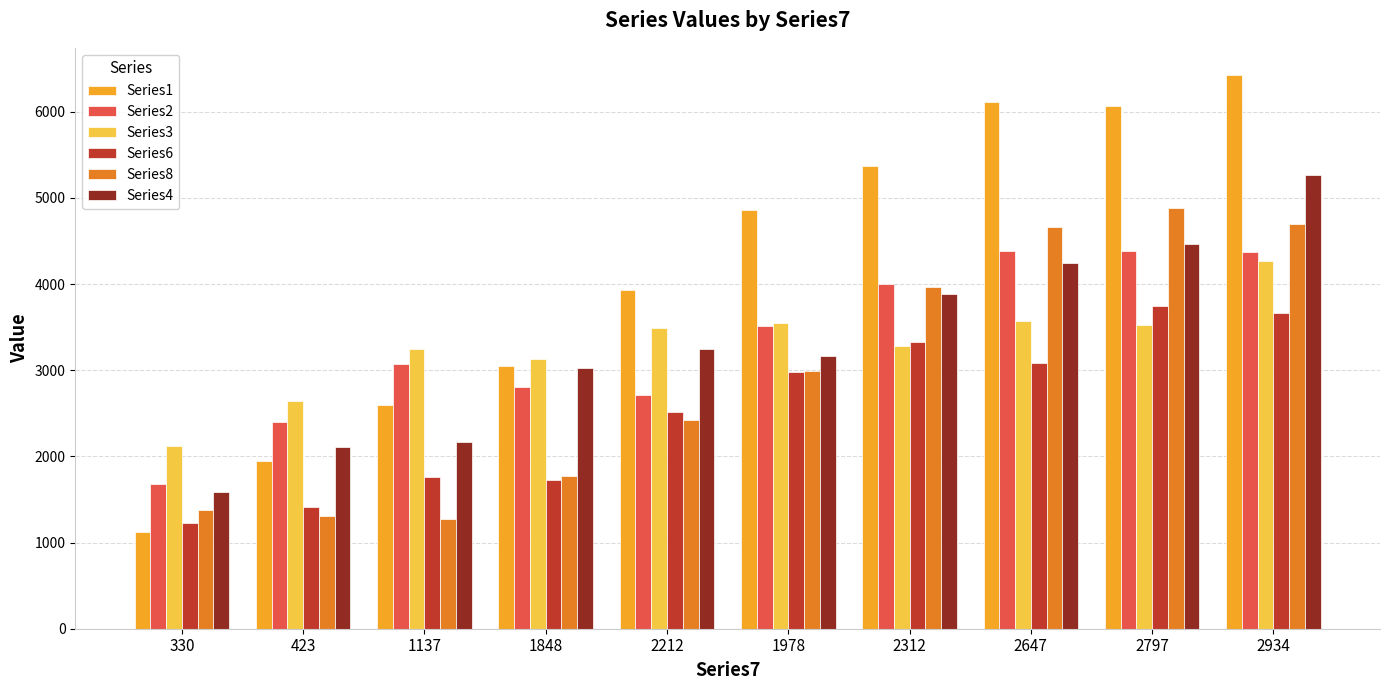

Is the value of Series4 at 1137 greater than the value of Series1 at 1848?

No